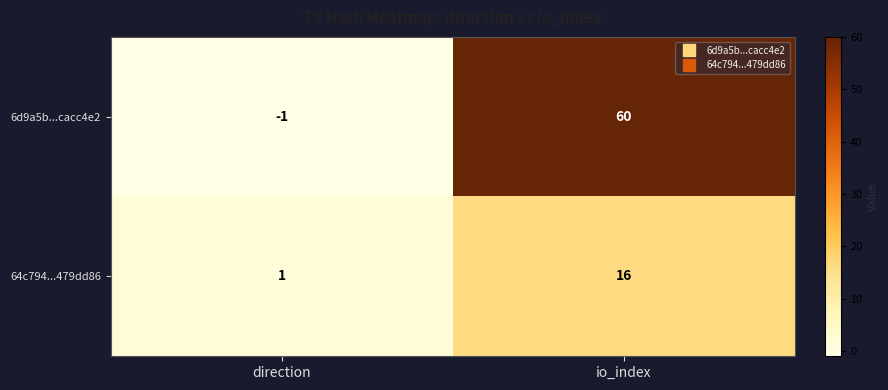

Reading left to right, list all the values displayed in this chart.

6d9a5b...cacc4e2: -1	60
64c794...479dd86: 1	16